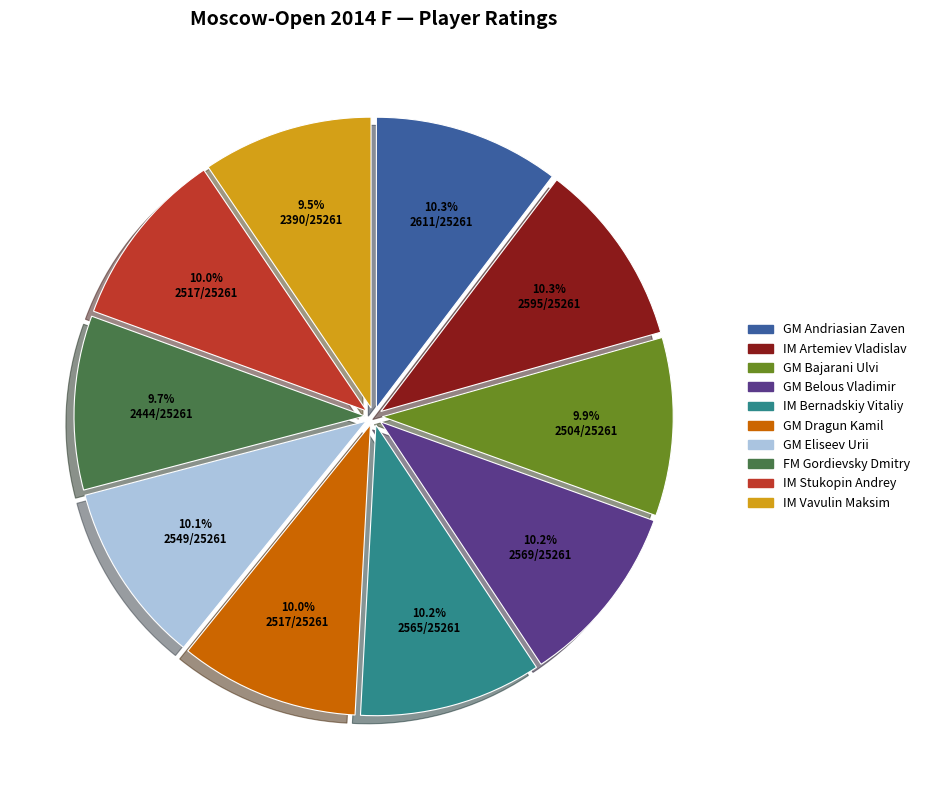

Is there a majority slice in this chart?

No